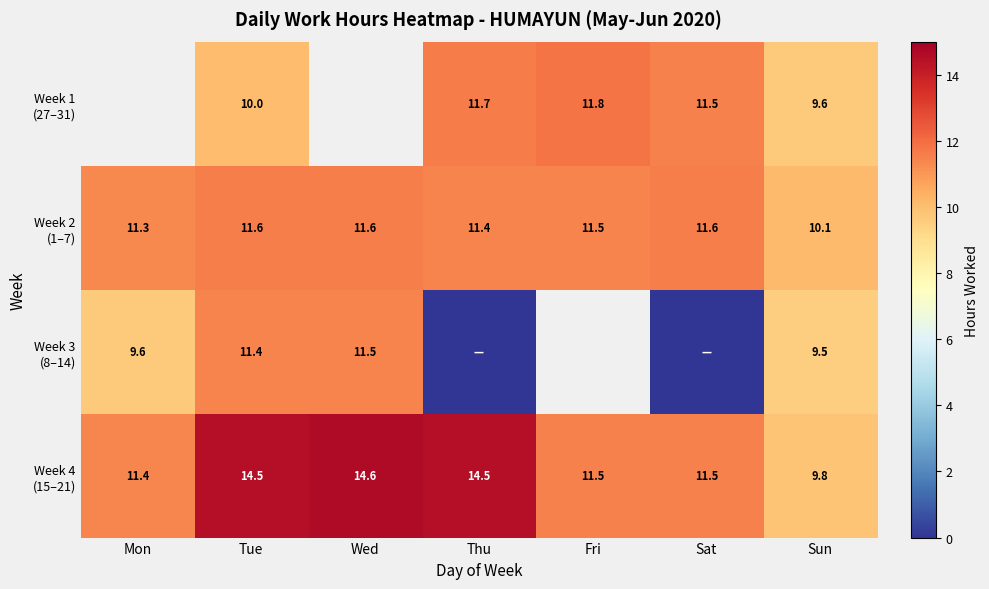

Is the value of Week 3 (8–14) at Sun greater than the value of Week 1 (27–31) at Thu?

No